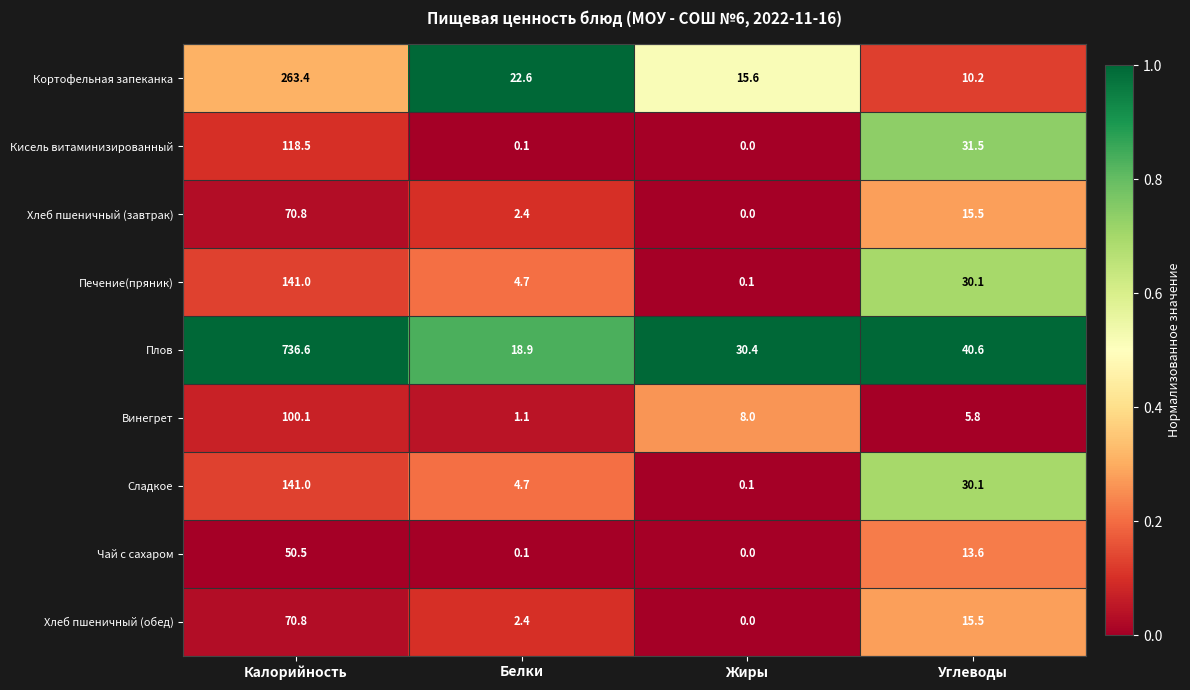

Which series has the largest range (max minus min)?

Плов